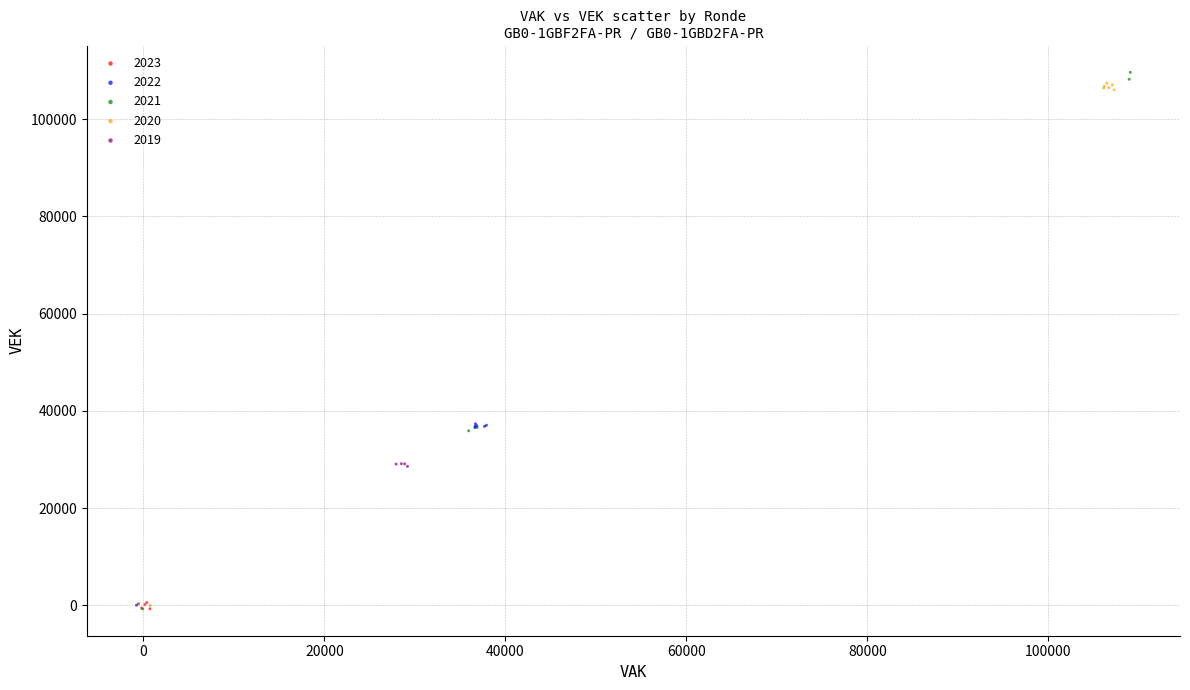

Which series has the largest Y range (max minus min)?

2021